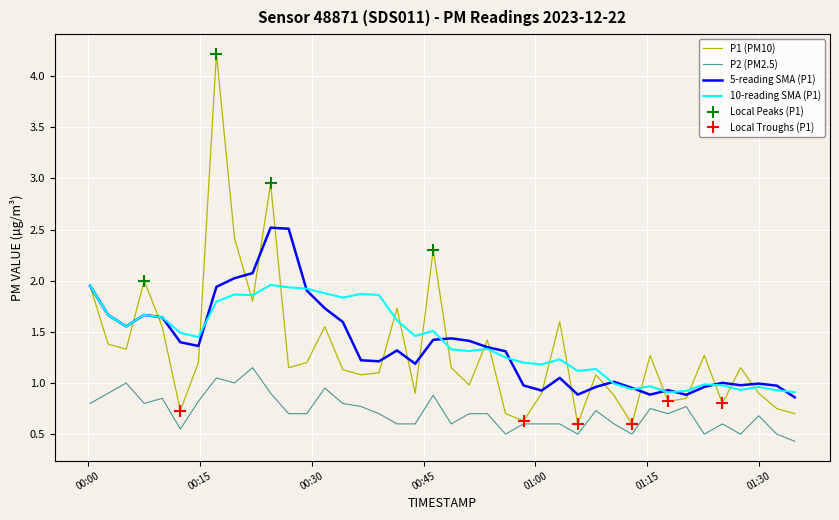

Rank the series by their maximum value, from highest to lowest.

P1 (PM10), 5-reading SMA (P1), 10-reading SMA (P1), P2 (PM2.5)